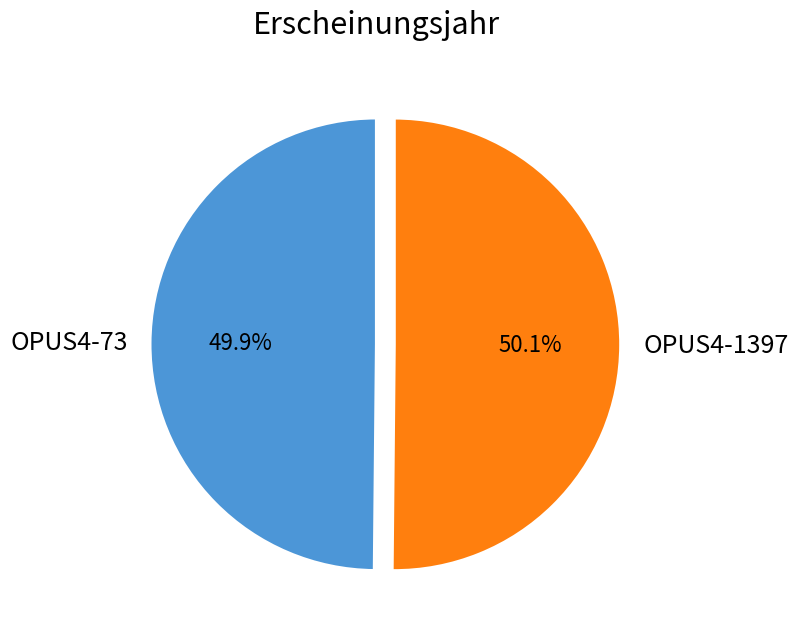

What is the ratio of the value at OPUS4-73 to the value at OPUS4-1397?

1.0